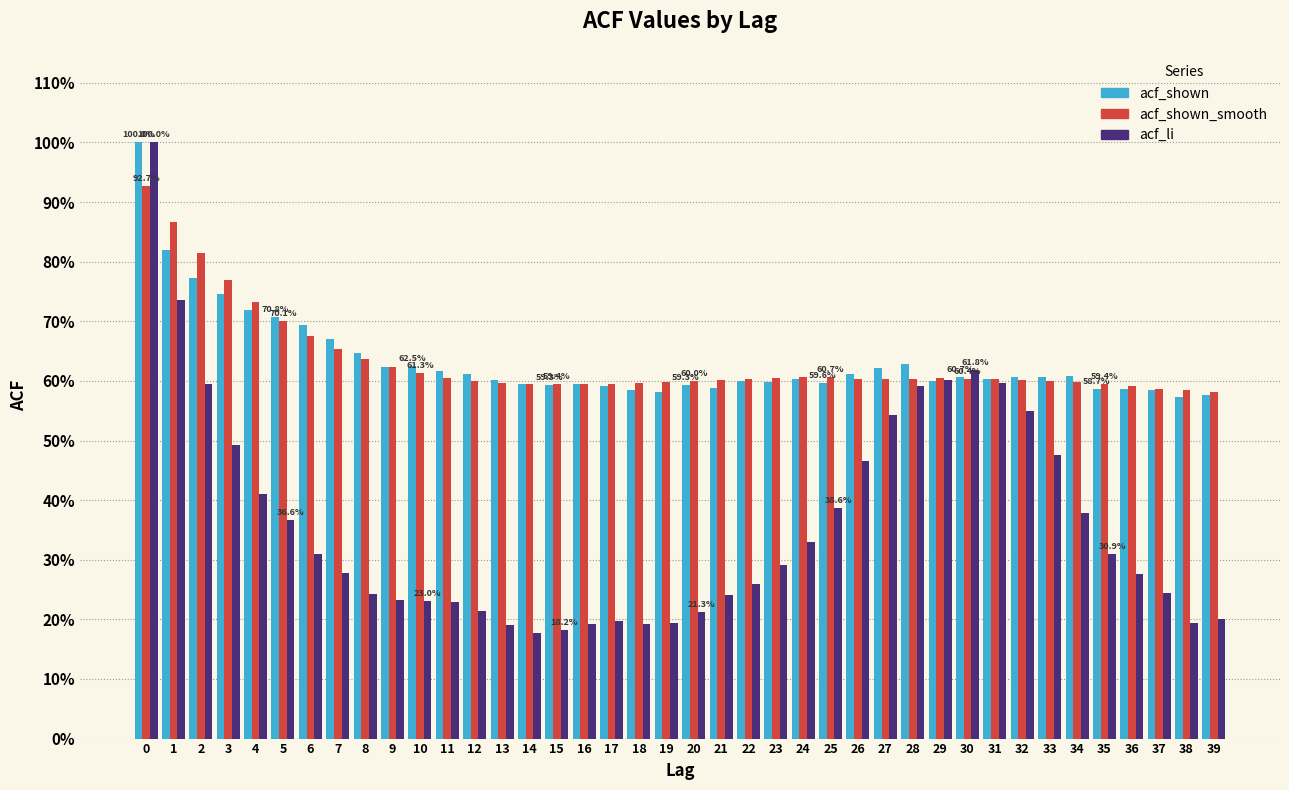

What are all the series names shown in the legend?

acf_shown, acf_shown_smooth, acf_li